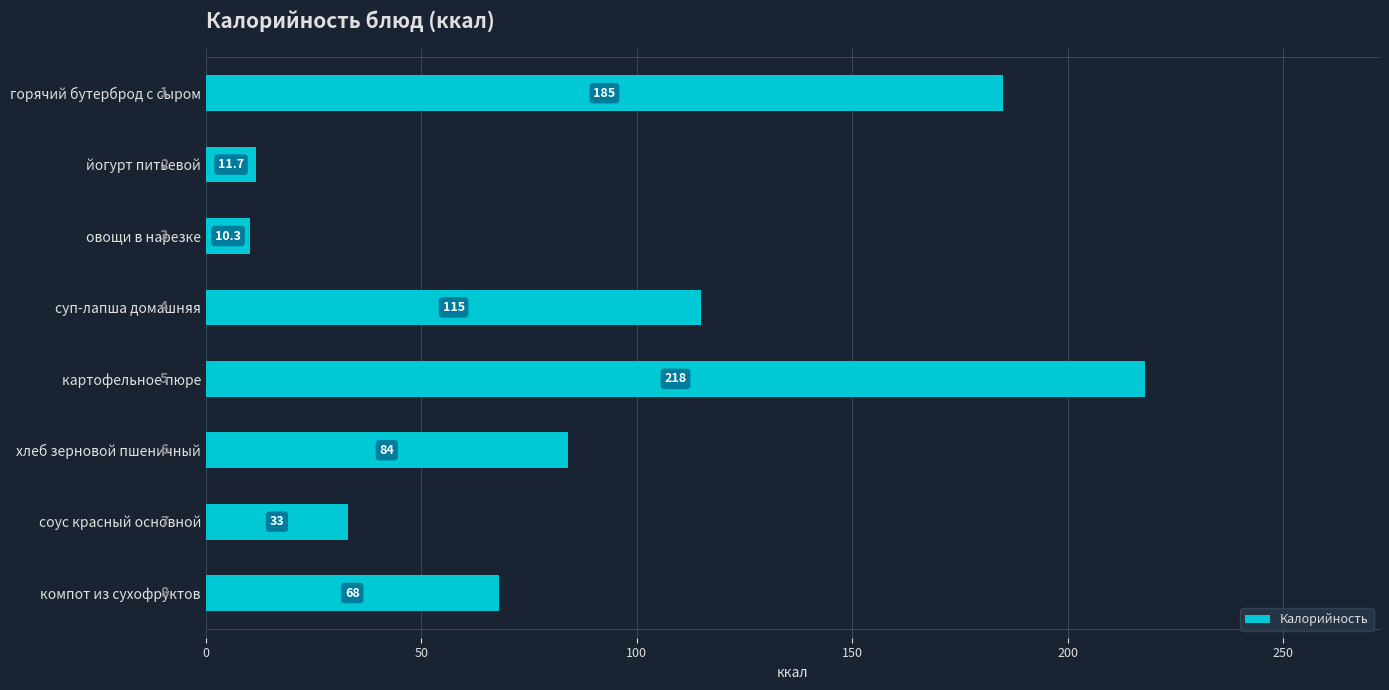

What is the sum of all values?

725.0